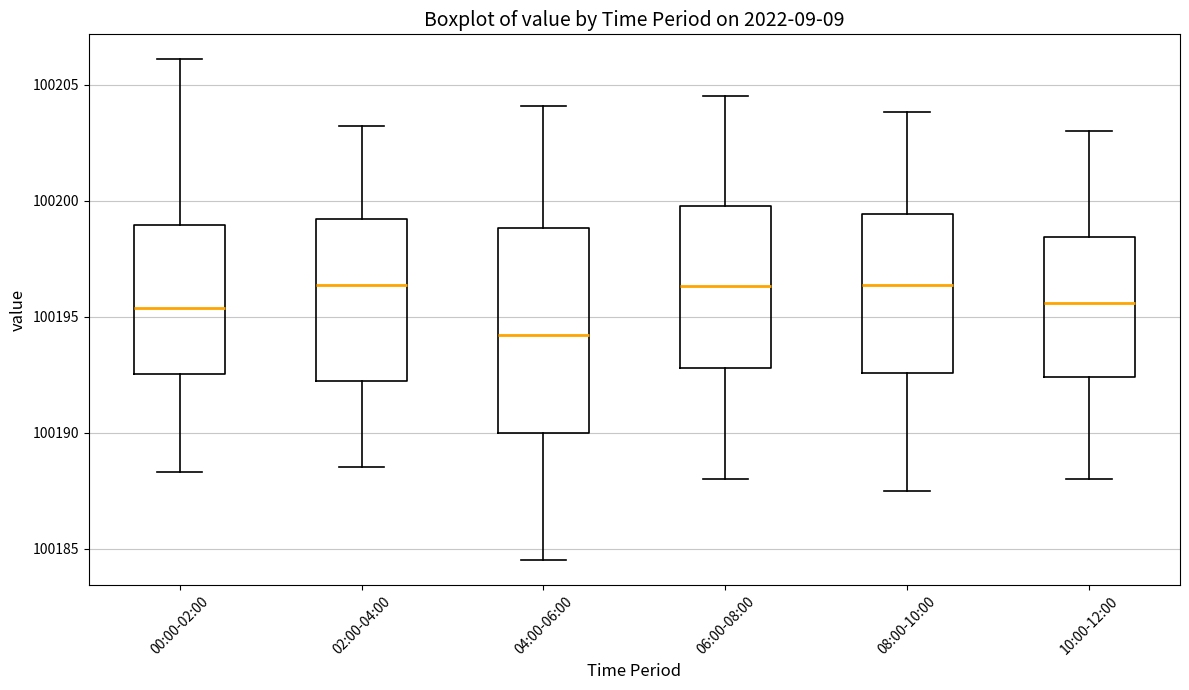

Reading left to right, read every box against the y-axis: the position of its median line, the range the box covers, and the ends of its whiskers. The values are not printed on the chart, so give them approximately, as read against the axis.

00:00-02:00: median 100195.5, box 100192.5 to 100199.0, whiskers 100188.5 to 100206.0
02:00-04:00: median 100196.5, box 100192.0 to 100199.0, whiskers 100188.5 to 100203.0
04:00-06:00: median 100194.0, box 100190.0 to 100199.0, whiskers 100184.5 to 100204.0
06:00-08:00: median 100196.5, box 100193.0 to 100200.0, whiskers 100188.0 to 100204.5
08:00-10:00: median 100196.5, box 100192.5 to 100199.5, whiskers 100187.5 to 100204.0
10:00-12:00: median 100195.5, box 100192.5 to 100198.5, whiskers 100188.0 to 100203.0